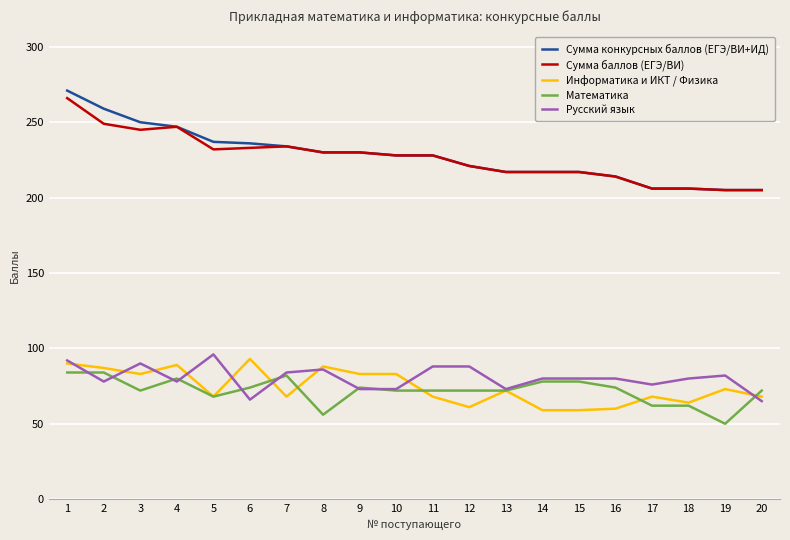

Count the number of data series in this chart.

5